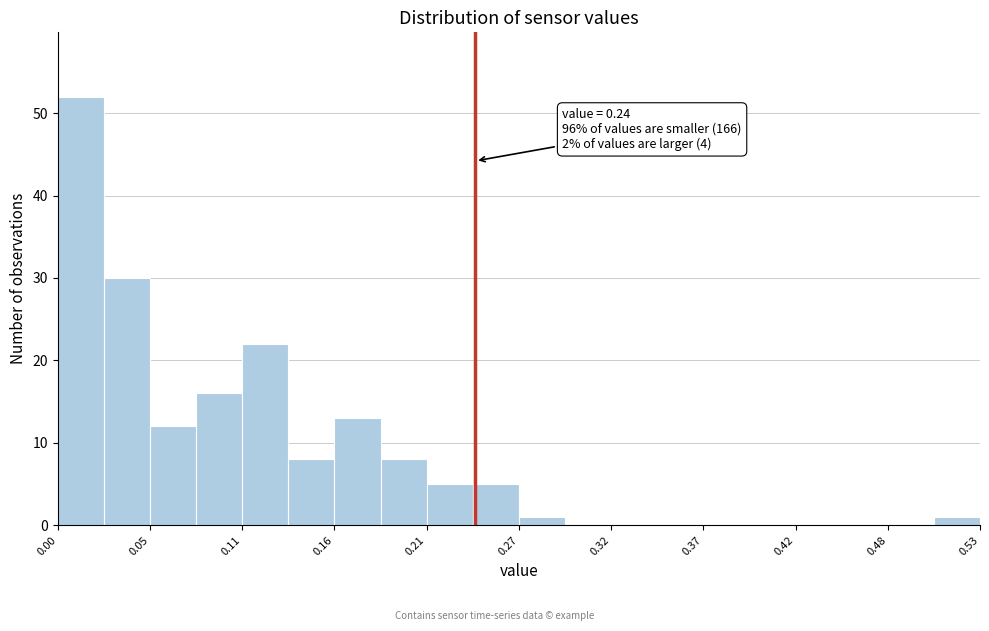

Around what value on the x-axis is the tallest bar? Give the approximate position of its centre, as read against the axis.

0.01